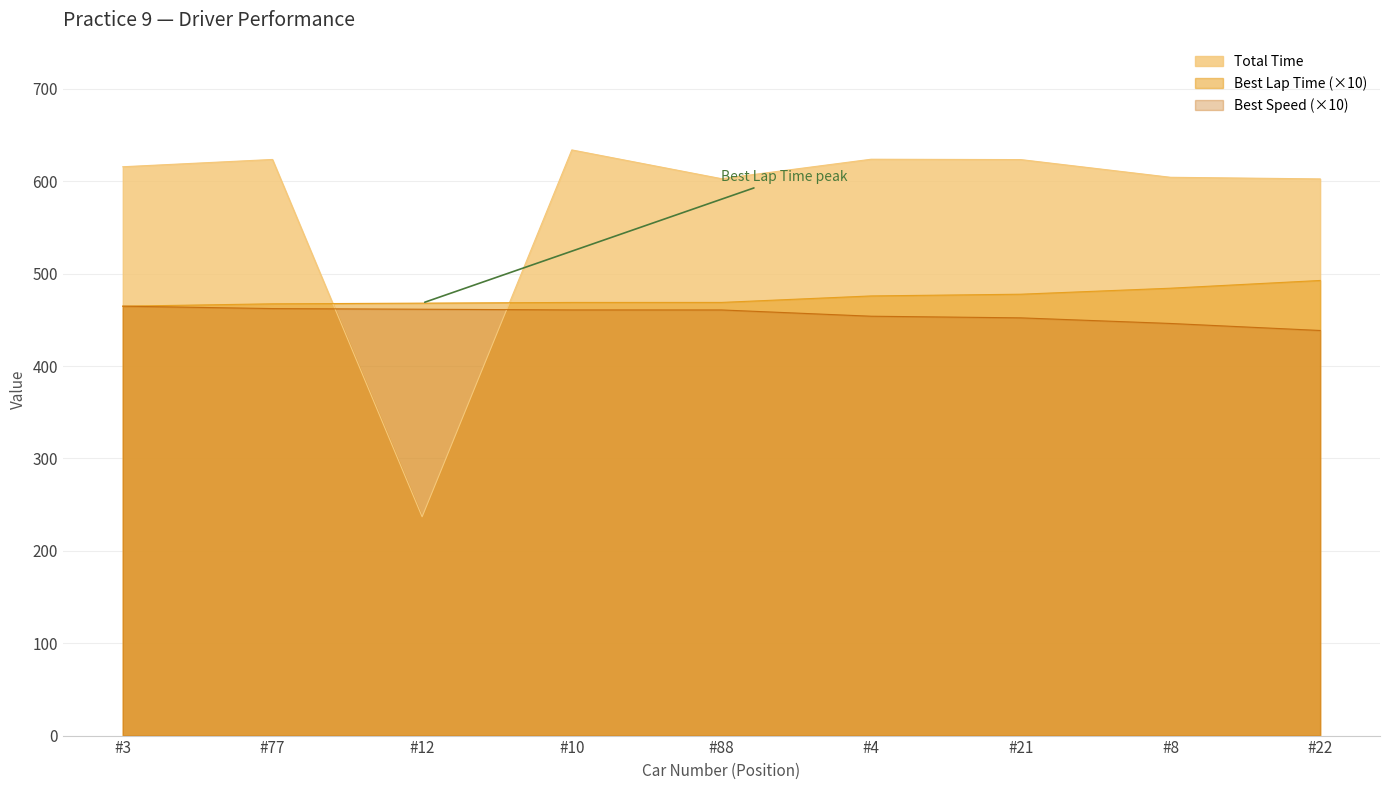

Is the value of Total Laps at #77 greater than the value of Best Speed at #10?

Yes